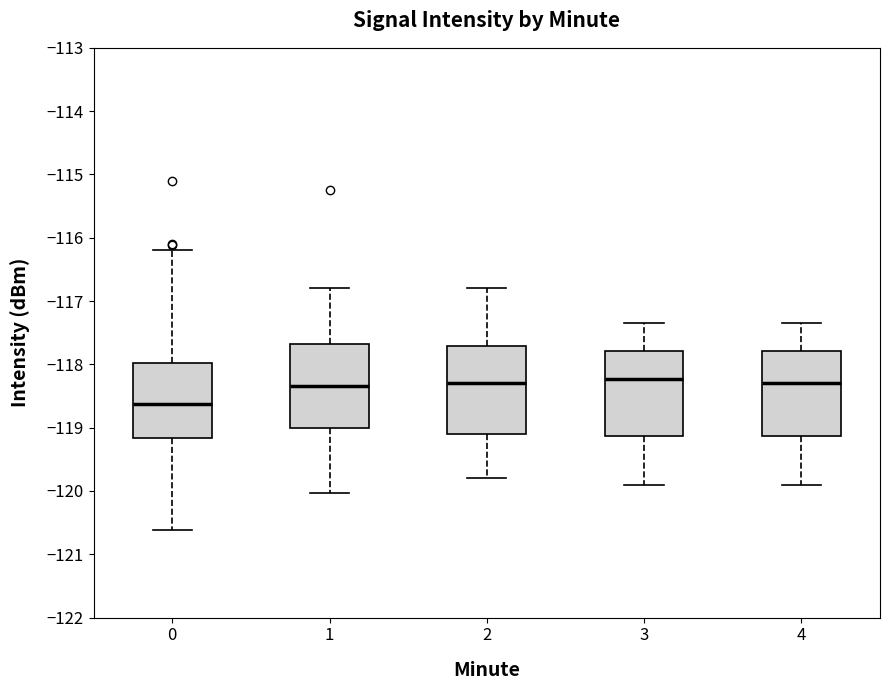

Where is the upper edge of the box at x = 1 on the y-axis? The values are not printed on the chart, so give them approximately, as read against the axis.

-117.7